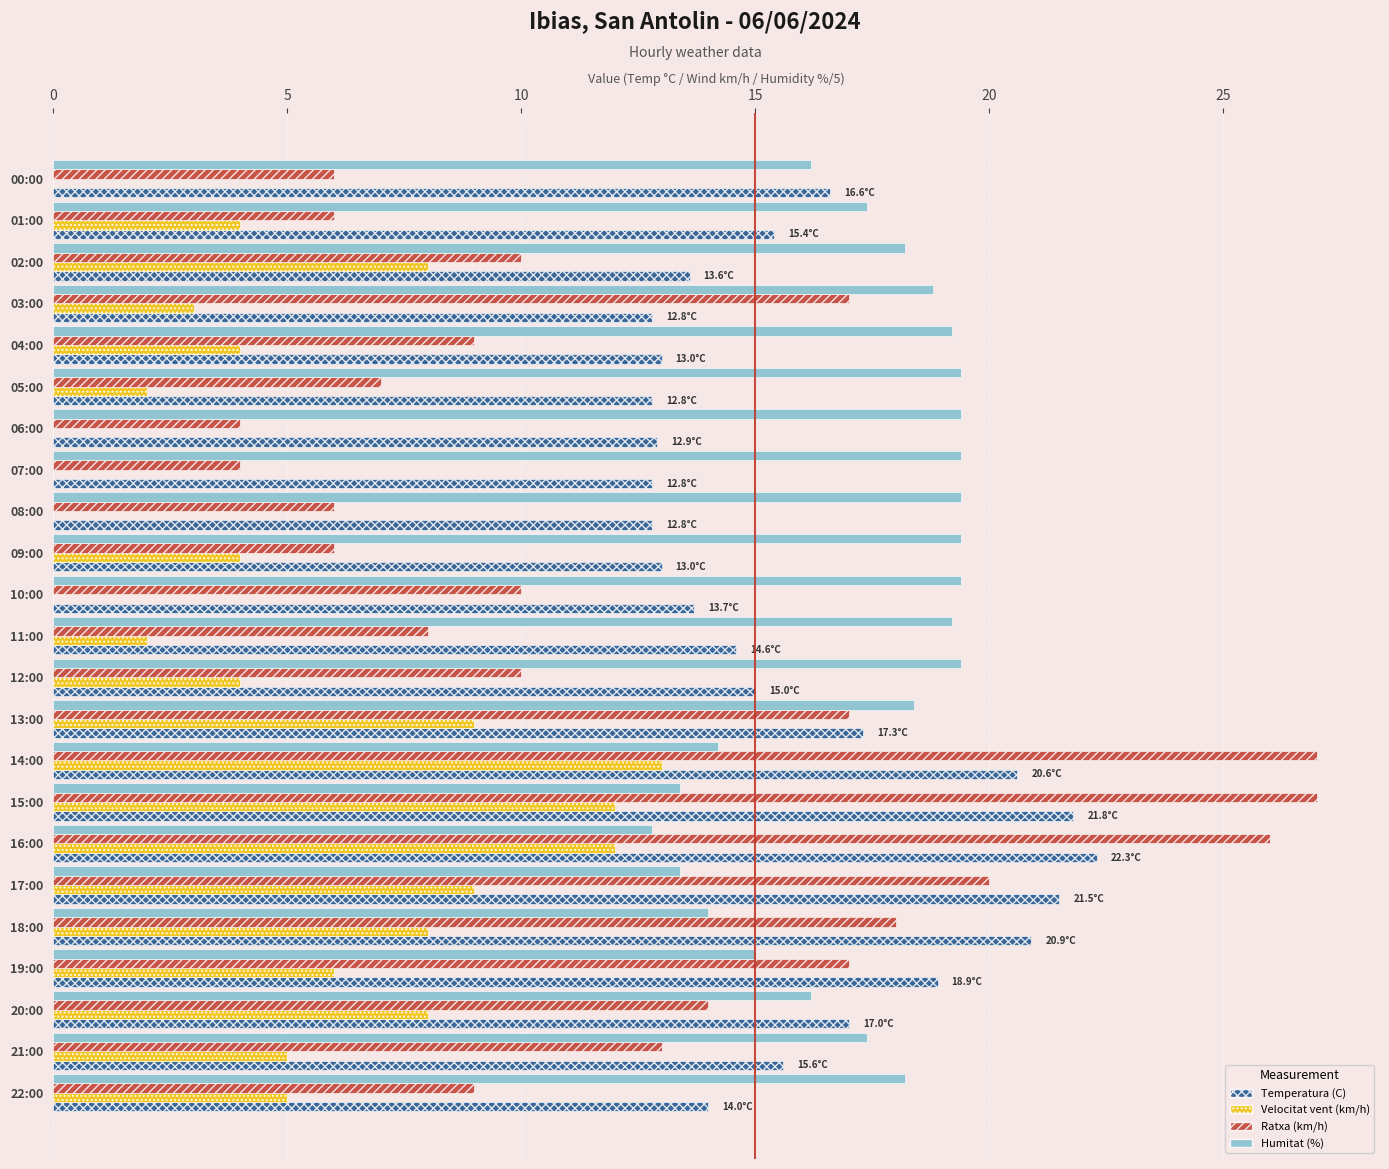

What is the greatest value displayed?

27.0